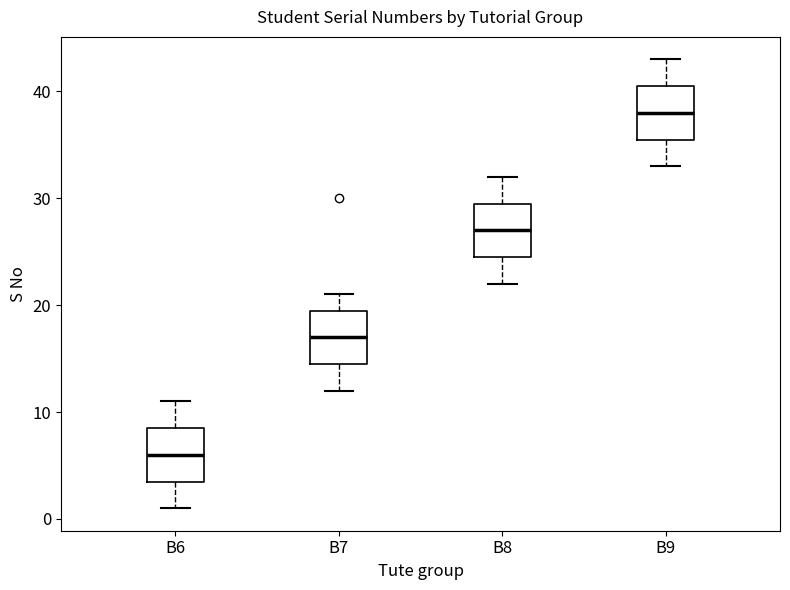

Which box has the highest median line?

B9